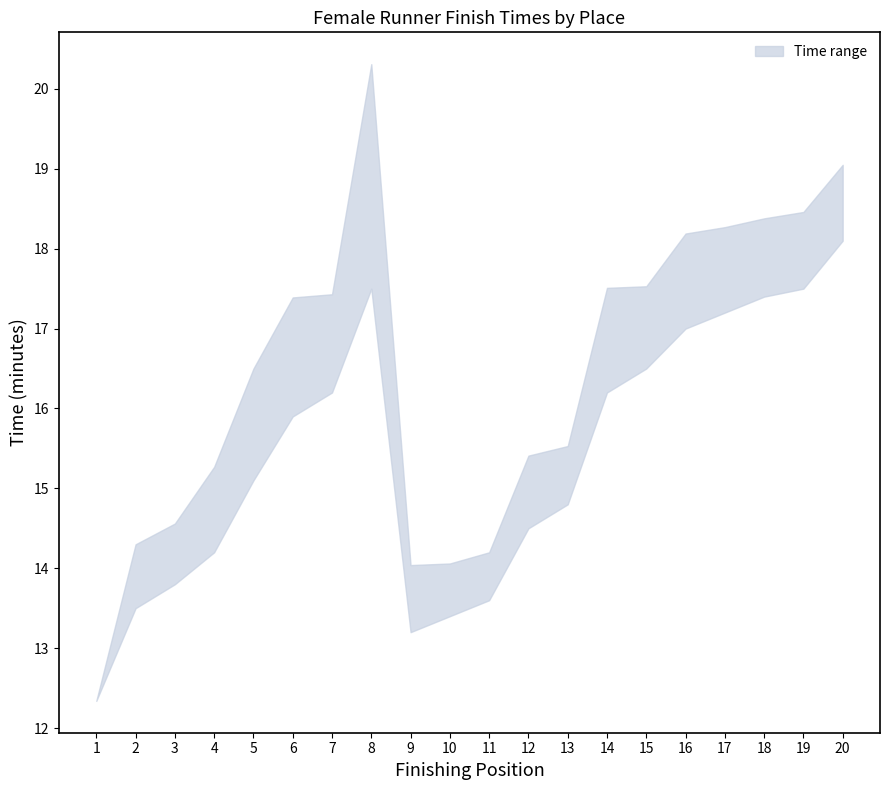

Is the value of Time_lower at 12 greater than the value of Time_upper at 4?

No